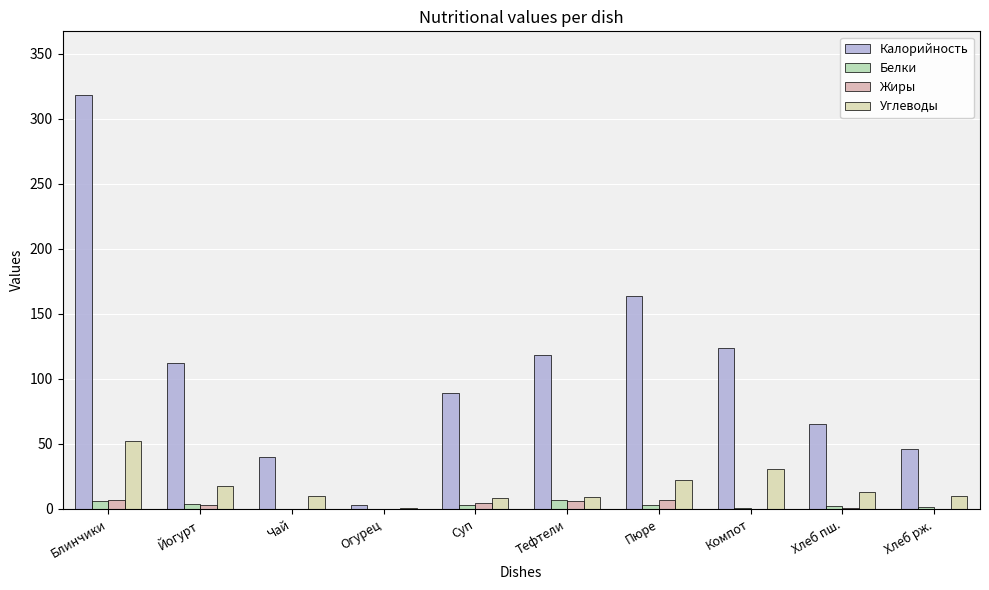

True or false: Калорийность has a value of 35.2 at Хлеб пш..

False